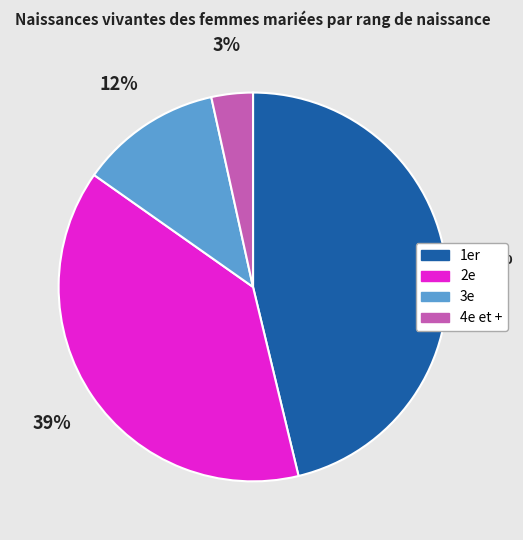

To the nearest percent, what is the difference between the largest and smallest slice percentages?

43%